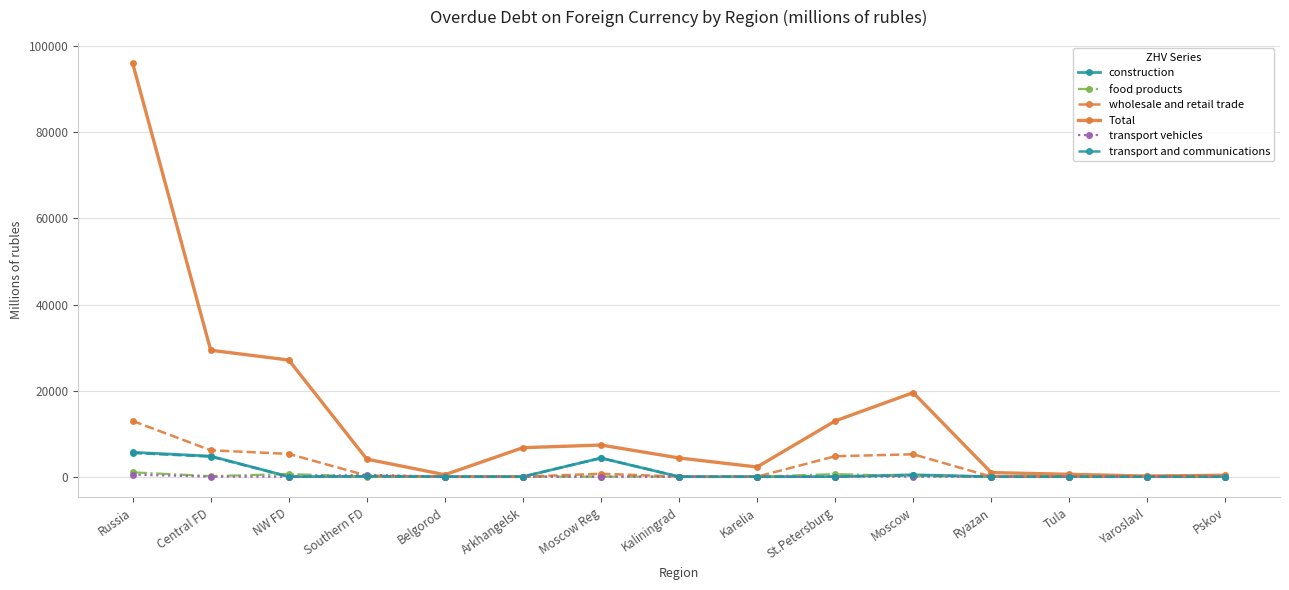

What is the value of the construction point at the 7th from the left?

4333